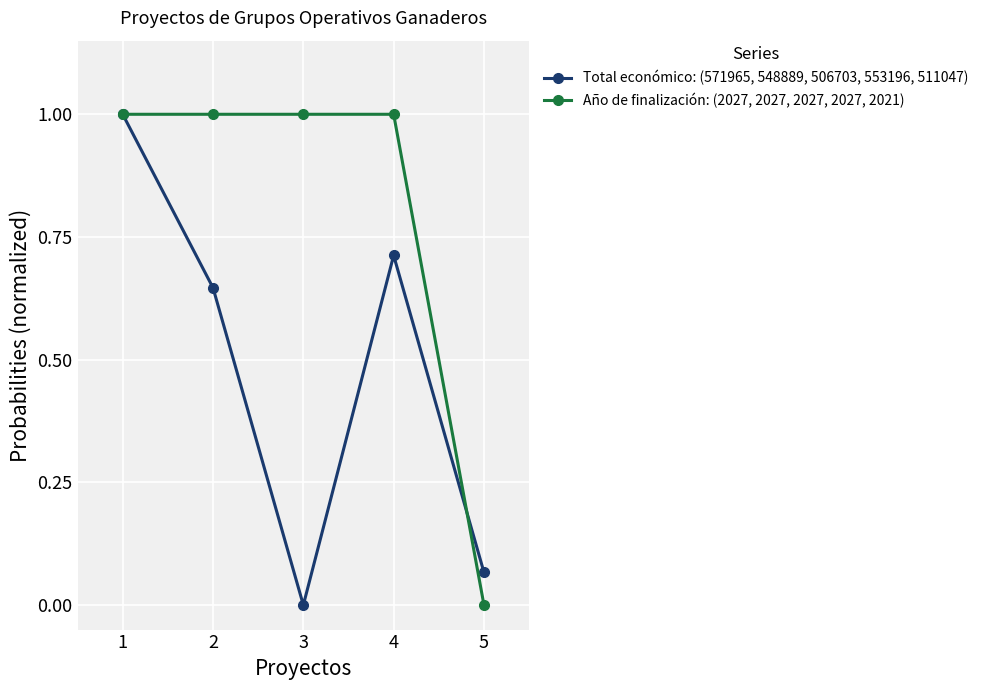

What is the value of the Año de finalización: (2027, 2027, 2027, 2027, 2021) point at the 1st from the left?

1.0